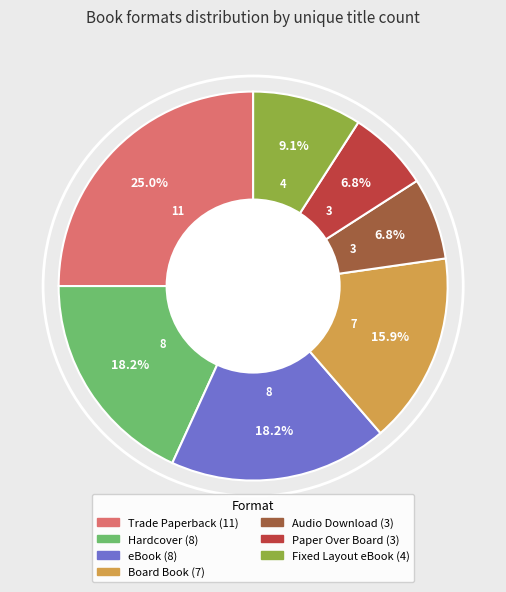

Is it true that Audio Download is 7% of the pie?

True